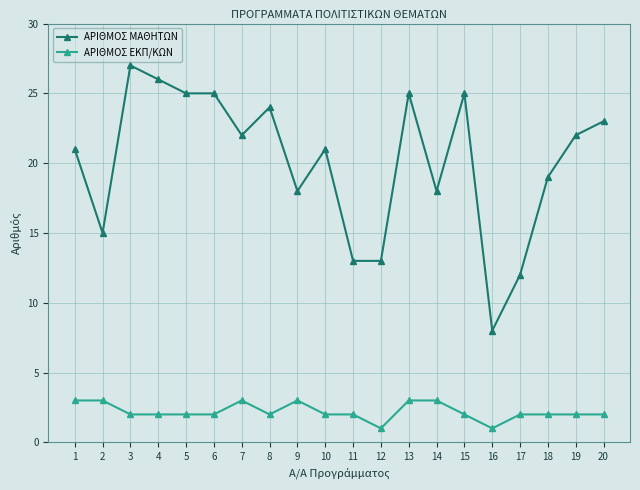

At 17, list the series in order from smallest to largest.

ΑΡΙΘΜΟΣ ΕΚΠ/ΚΩΝ, ΑΡΙΘΜΟΣ ΜΑΘΗΤΩΝ